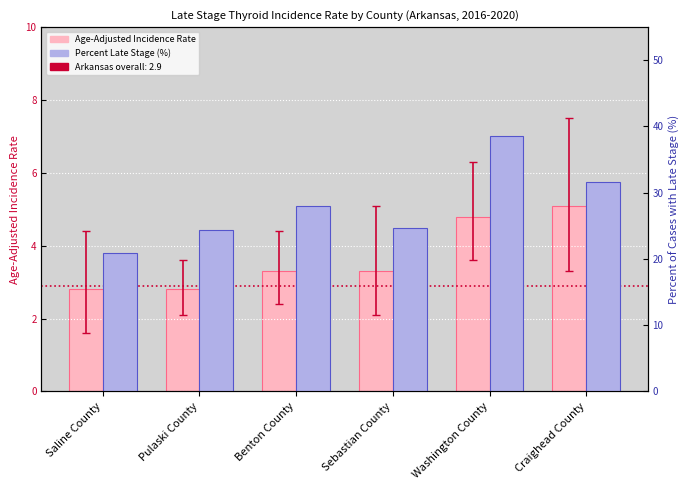

What are all the series names shown in the legend?

Age-Adjusted Incidence Rate, Percent Late Stage